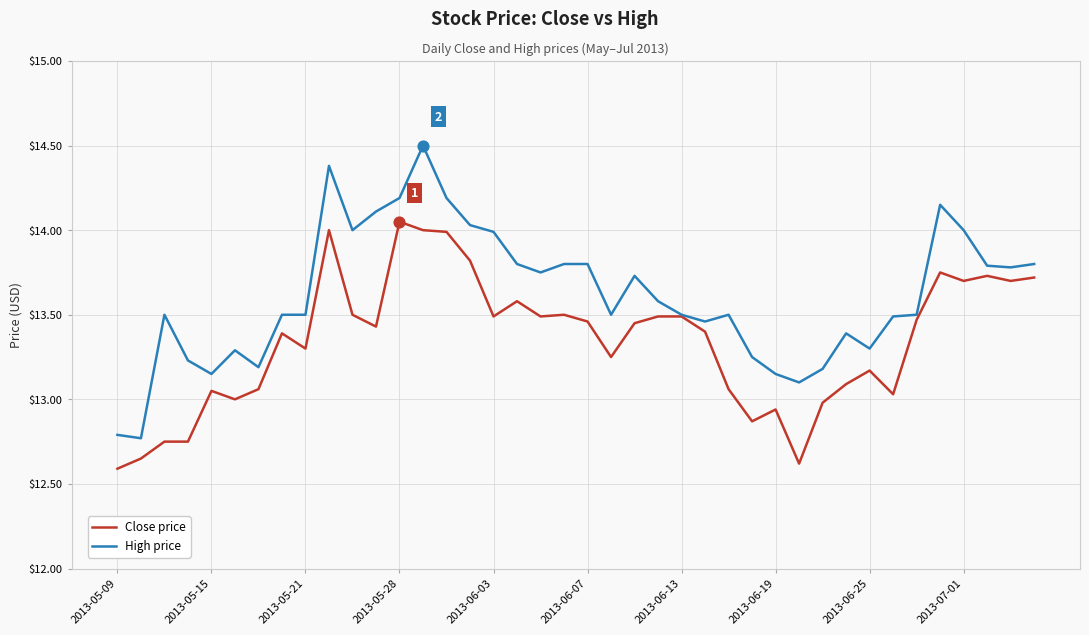

Which series has the largest total across all categories?

High price